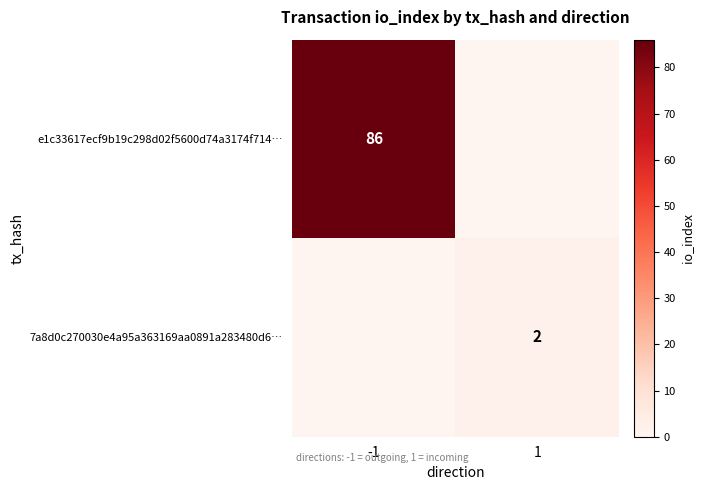

True or false: e1c33617ecf9b19c298d02f5600d74a3174f714… has a value of 86 at -1.

True